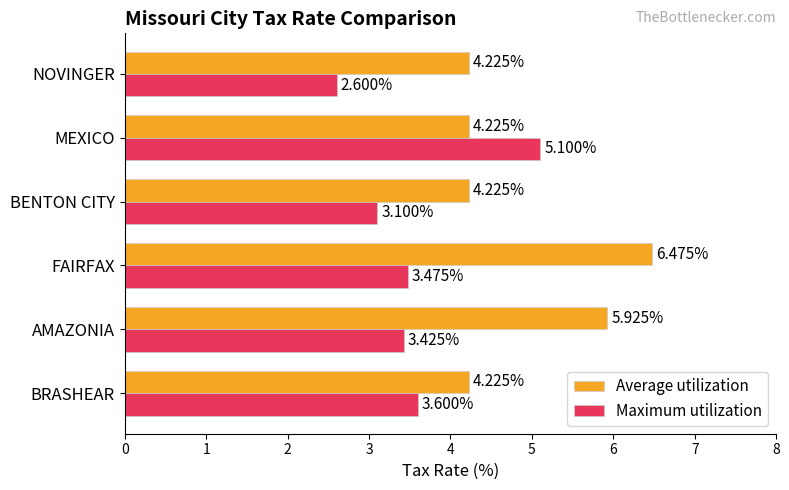

What is the sum of all Maximum utilization values?

21.3